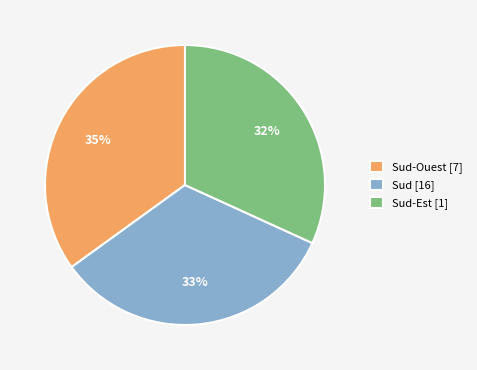

How many slices are in this pie chart?

3